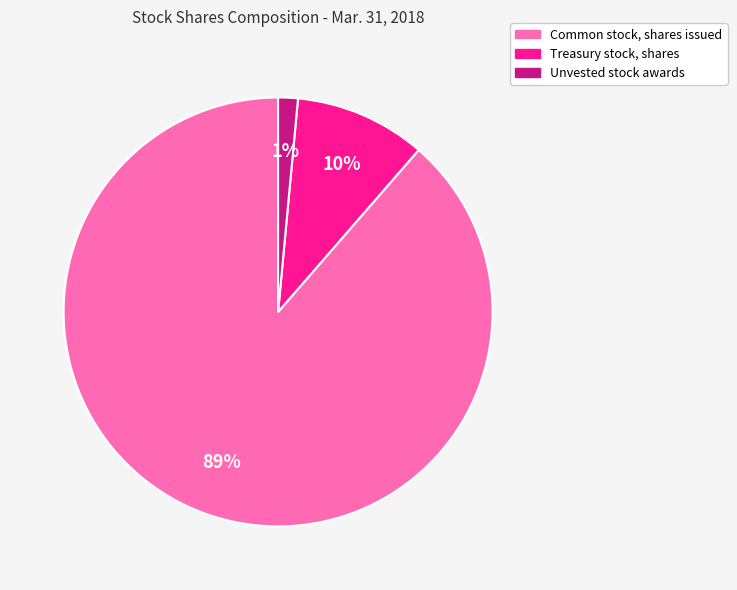

To the nearest percent, what is the combined percentage of Unvested stock awards and Treasury stock, shares?

11%